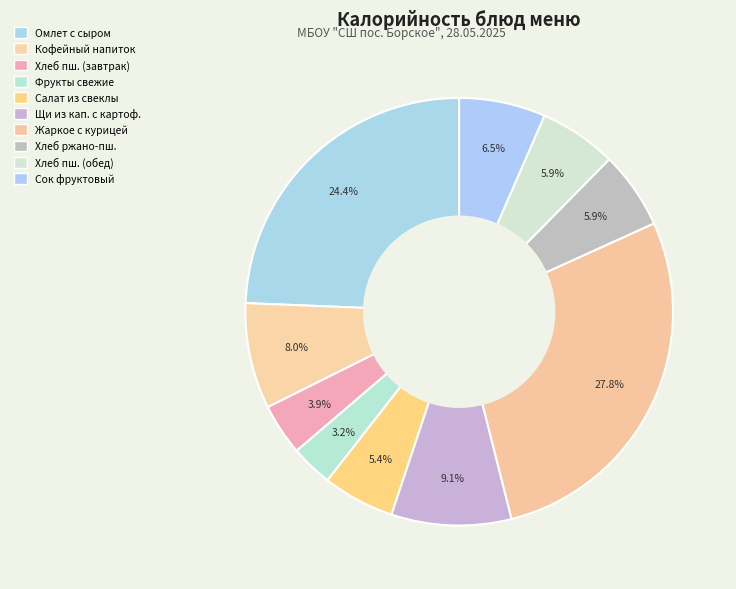

How many segments does this pie chart have?

10